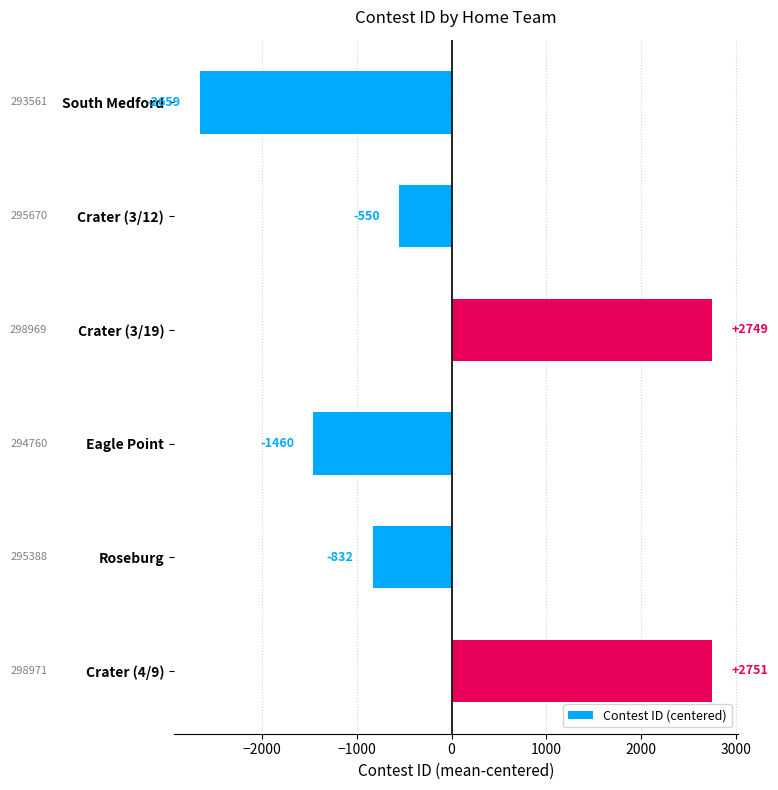

What is the minimum value shown in the chart?

-2658.8